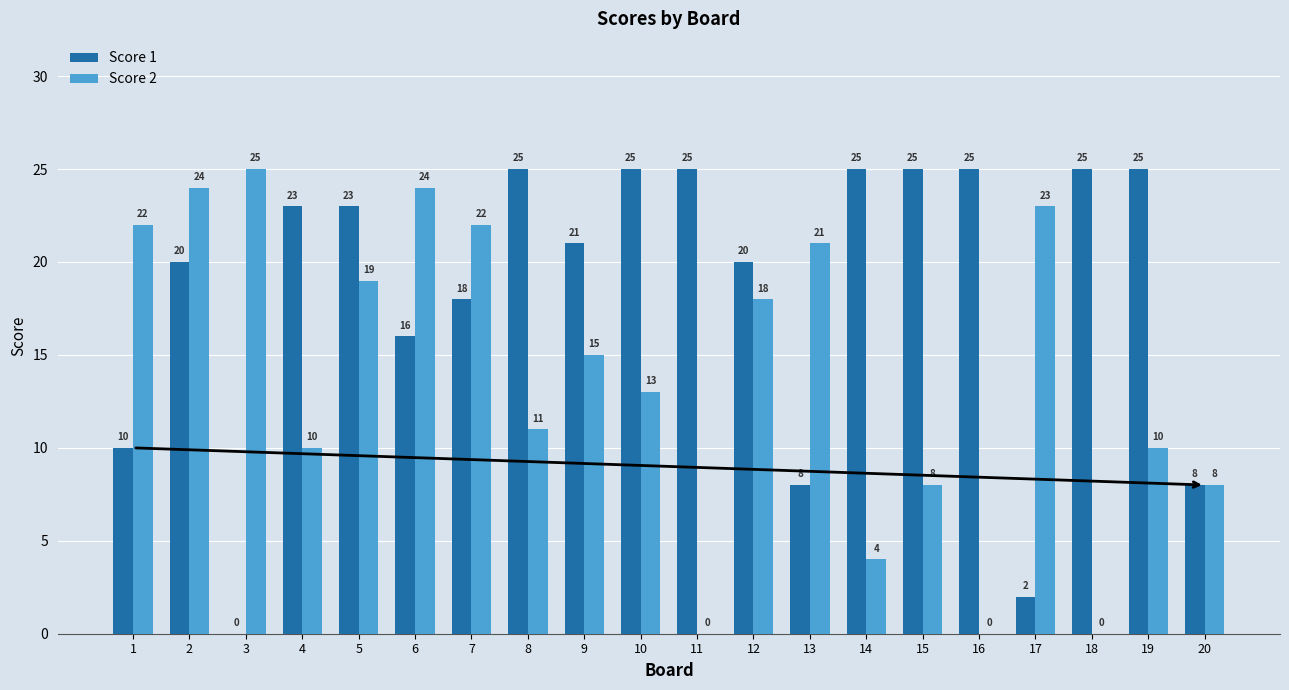

The value of Score 2 at 19 is 15. True or false?

False